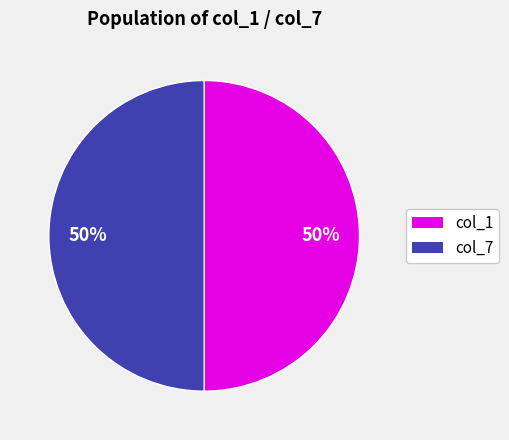

To the nearest percent, what is the difference between the largest and smallest slice percentages?

0%